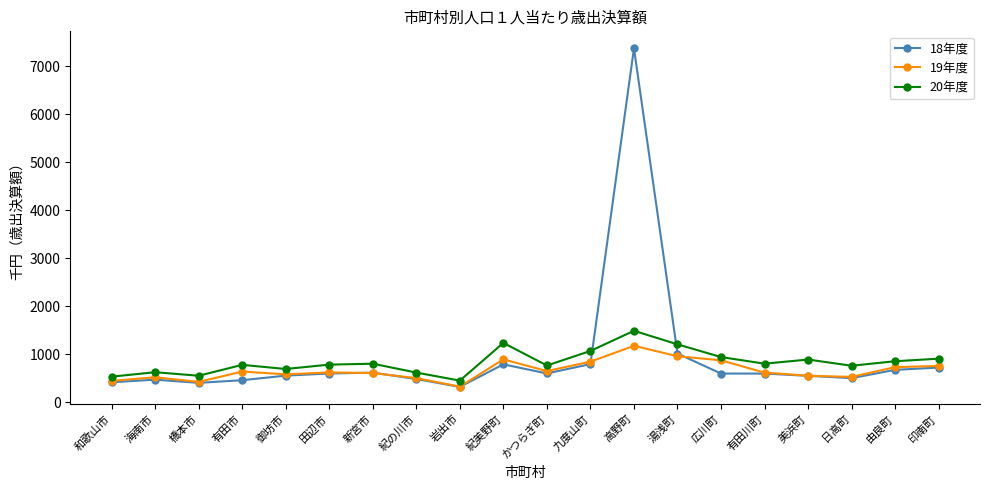

At which category is the sum across all series the highest?

高野町